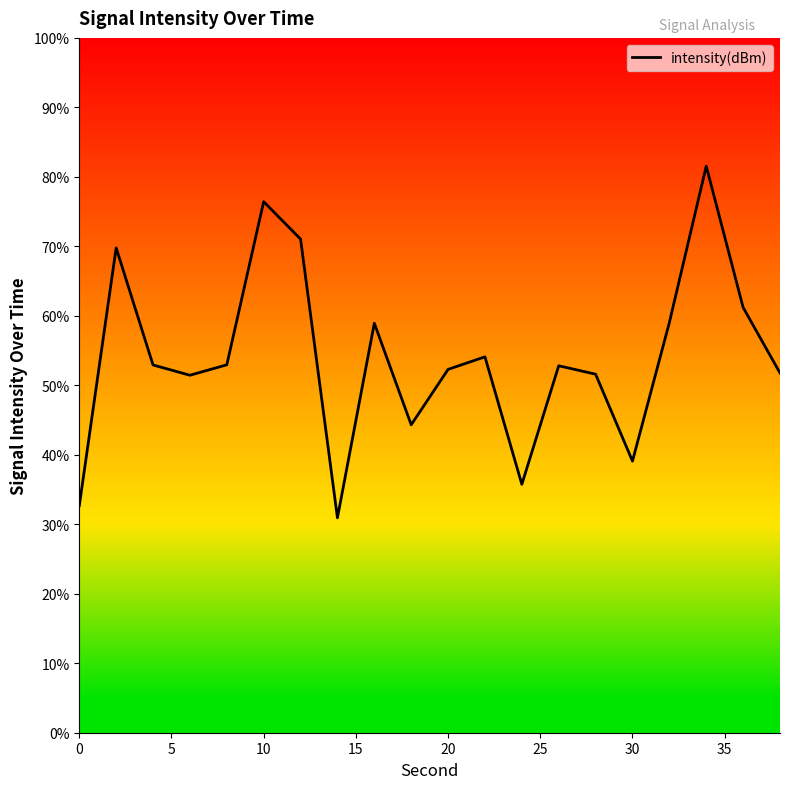

What is the maximum value shown in the chart?

81.5